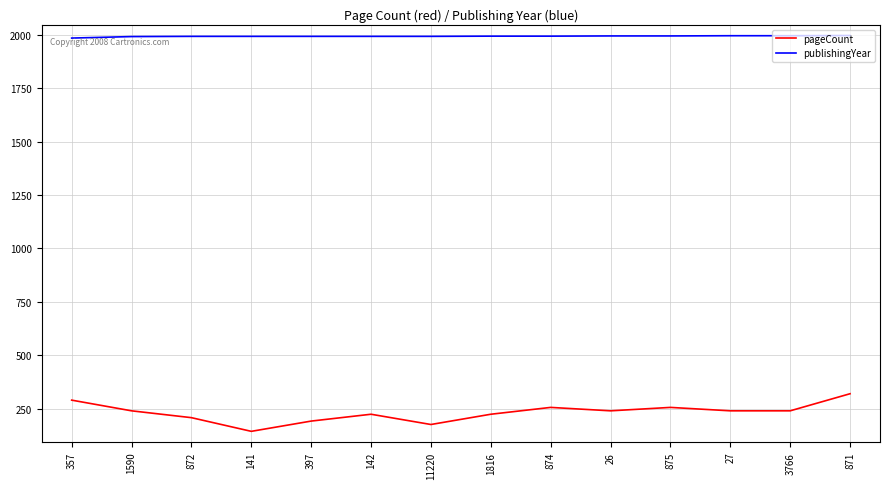

The value of pageCount at 397 is 192. True or false?

True